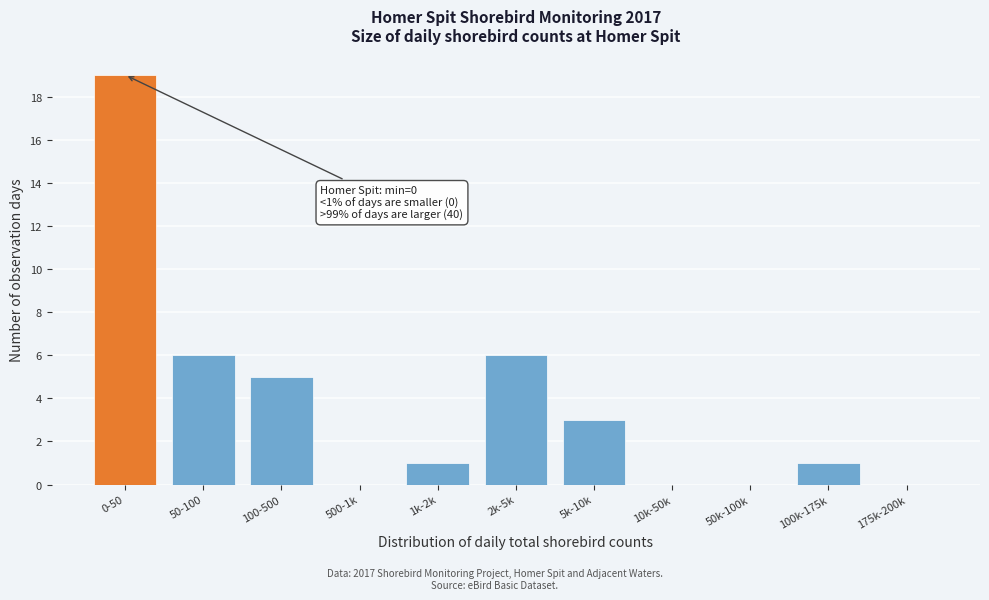

Is it true that the value at 5k-10k is 5?

False